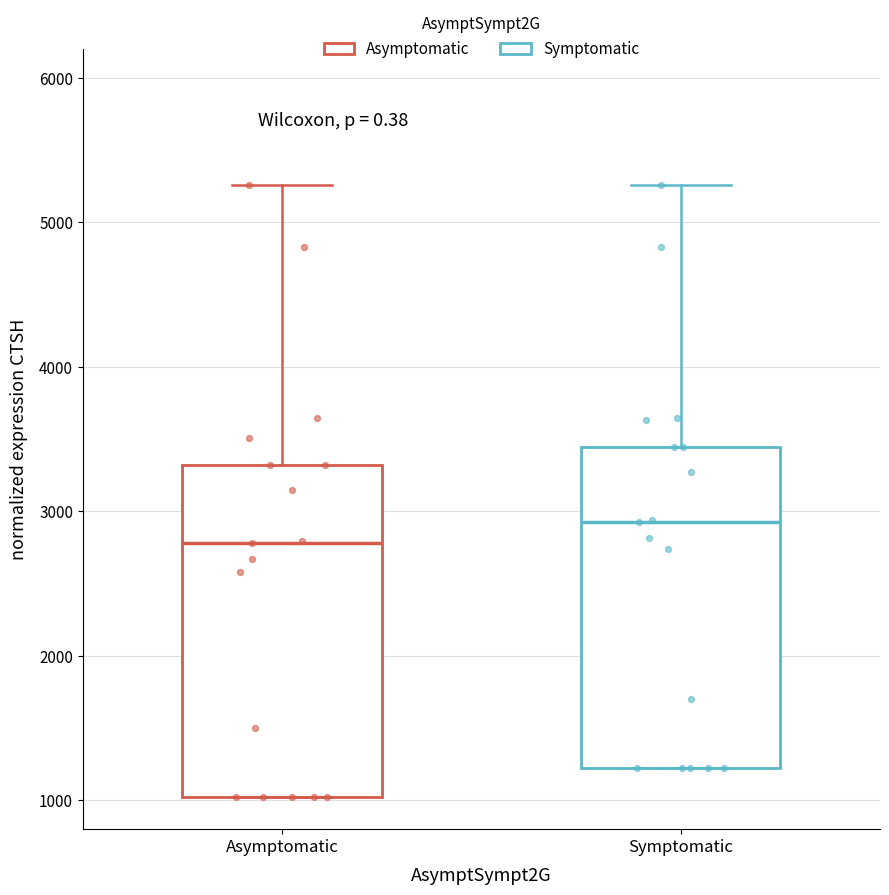

Reading left to right, read every box against the y-axis: the position of its median line, the range the box covers, and the ends of its whiskers. The values are not printed on the chart, so give them approximately, as read against the axis.

Asymptomatic: median 2800, box 1000 to 3300, whiskers 1000 to 5300
Symptomatic: median 2900, box 1200 to 3400, whiskers 1200 to 5300